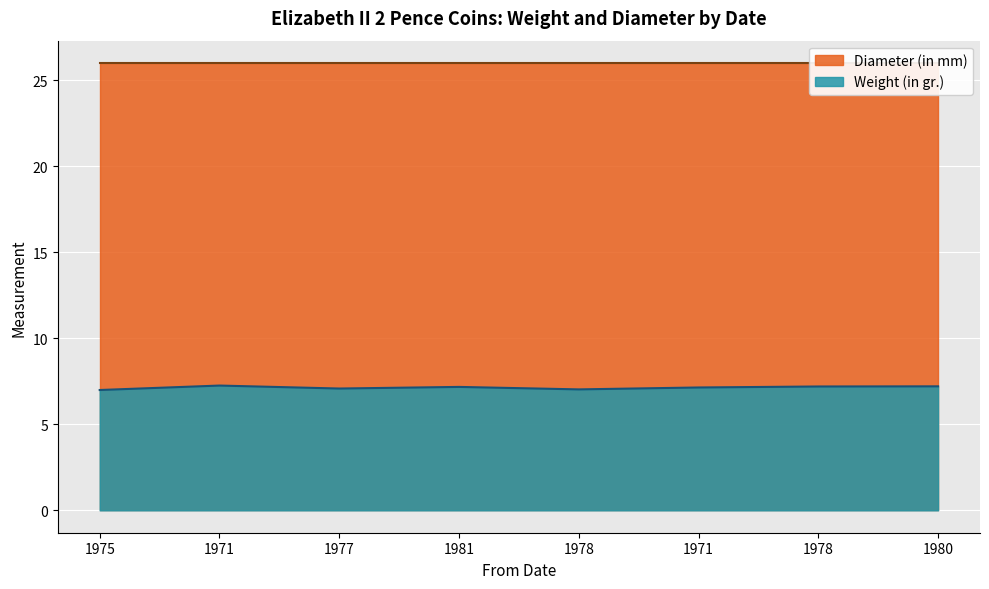

Between 1978 and 1980, which is larger?

1980